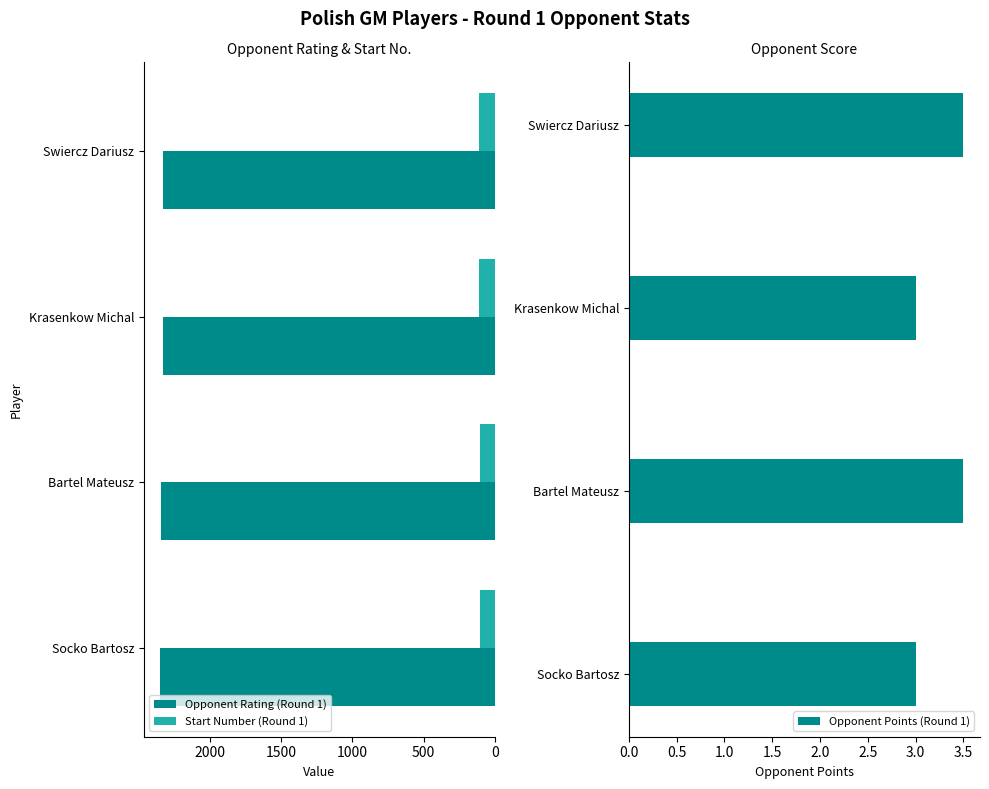

What is the value of the Start Number (Round 1) bar at the 4th from the left?

109.0